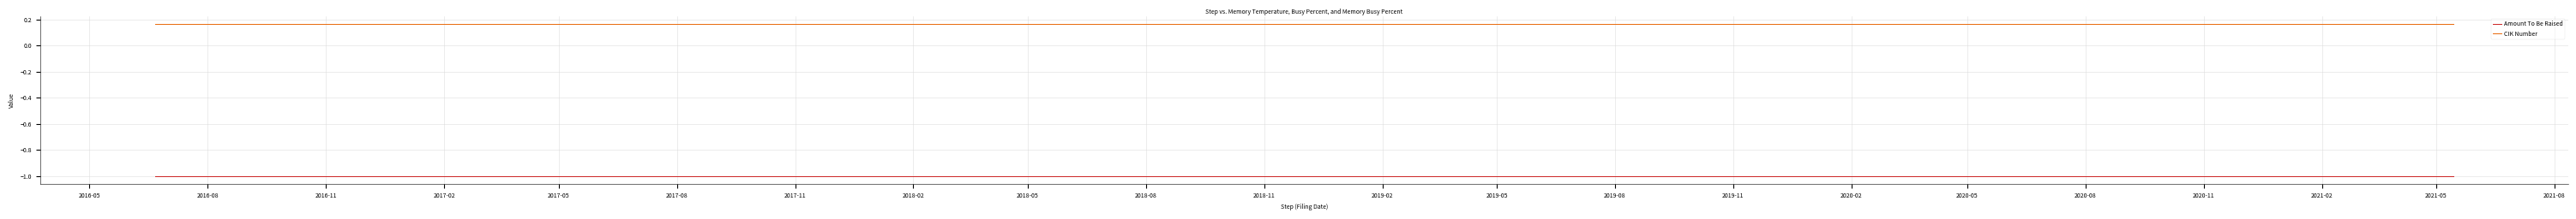

True or false: CIK Number has more than 2 points higher than both neighbors.

False